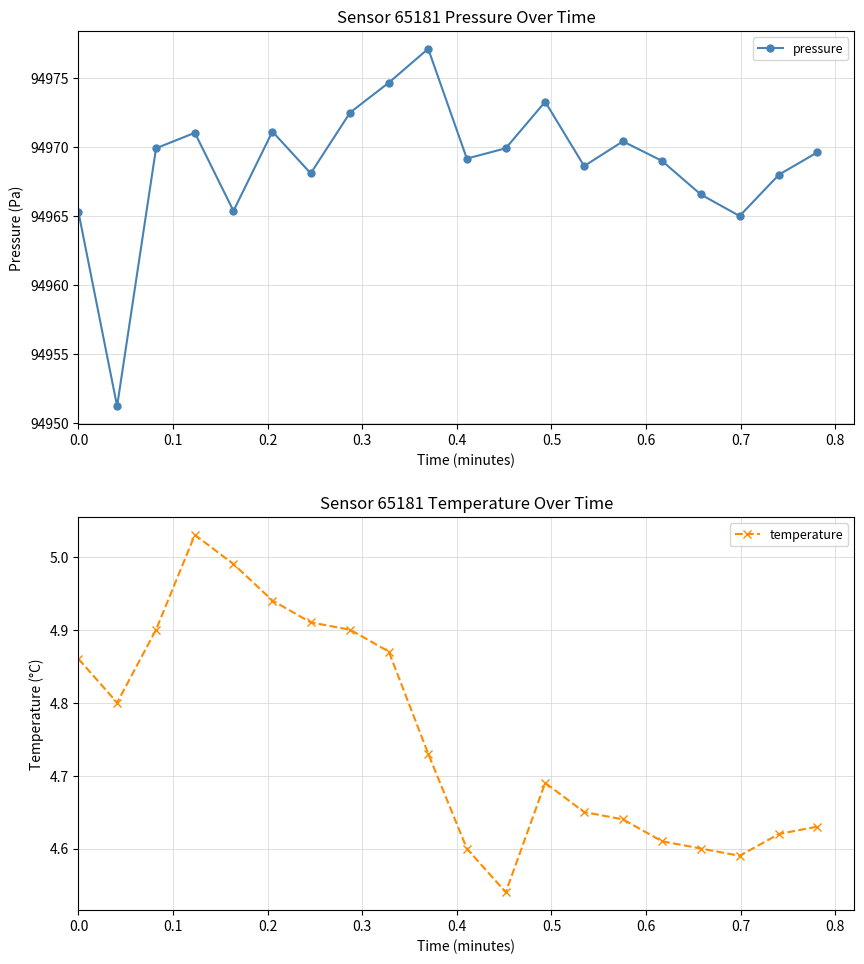

Rank the series by their average value, from highest to lowest.

pressure, temperature